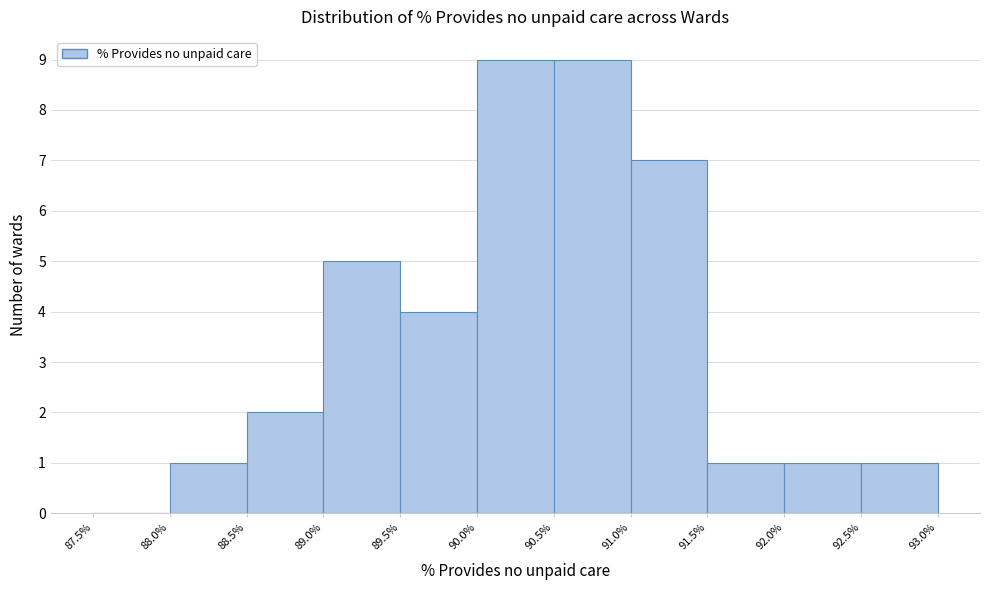

How tall is the bar that spans 88.5% to 89.0% on the x-axis? The values are not printed on the chart, so give them approximately, as read against the axis.

2